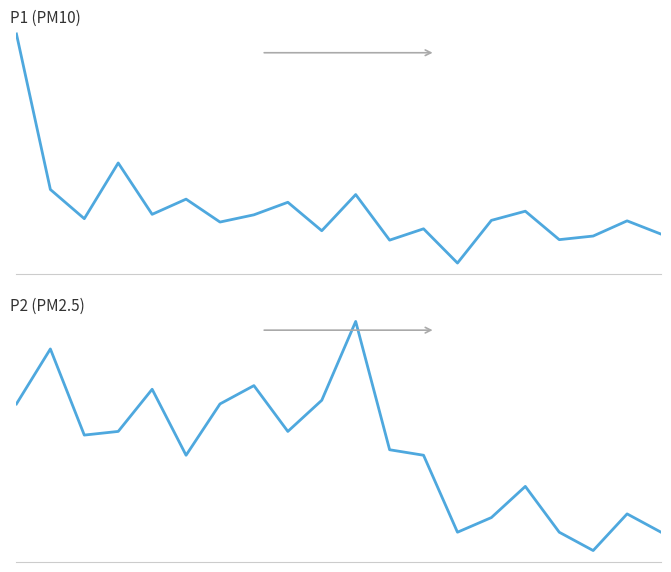

How many interior local valleys does the P2 series have?

5